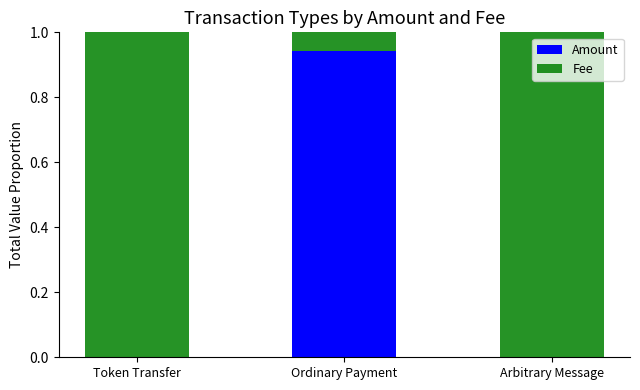

What is the total value across all series at Token Transfer?

1.0